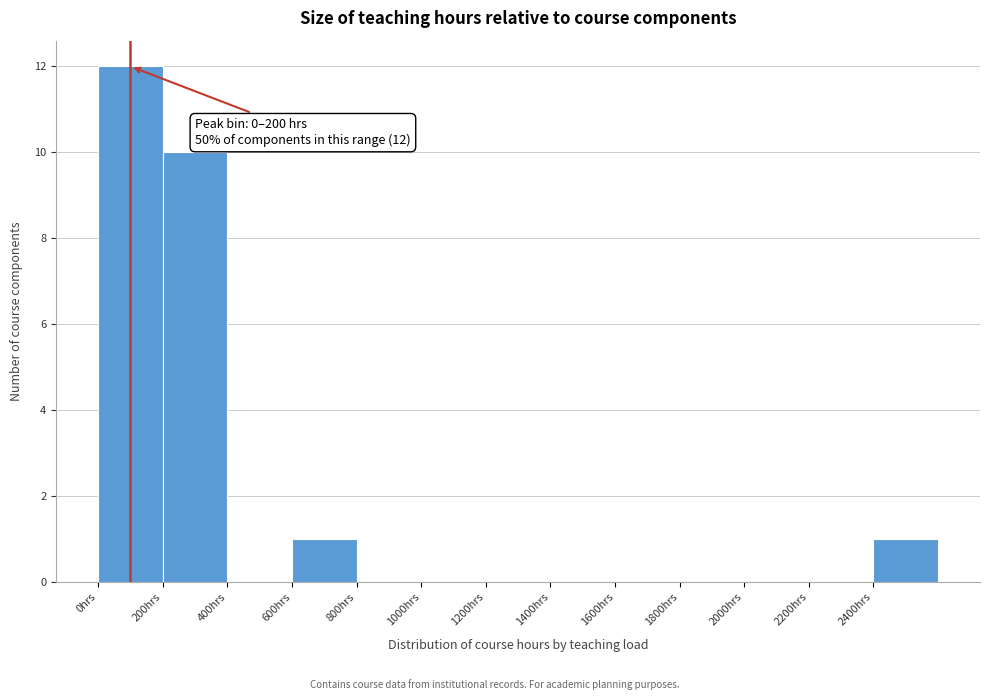

Over which range of the x-axis is the bar tallest?

0 to 200